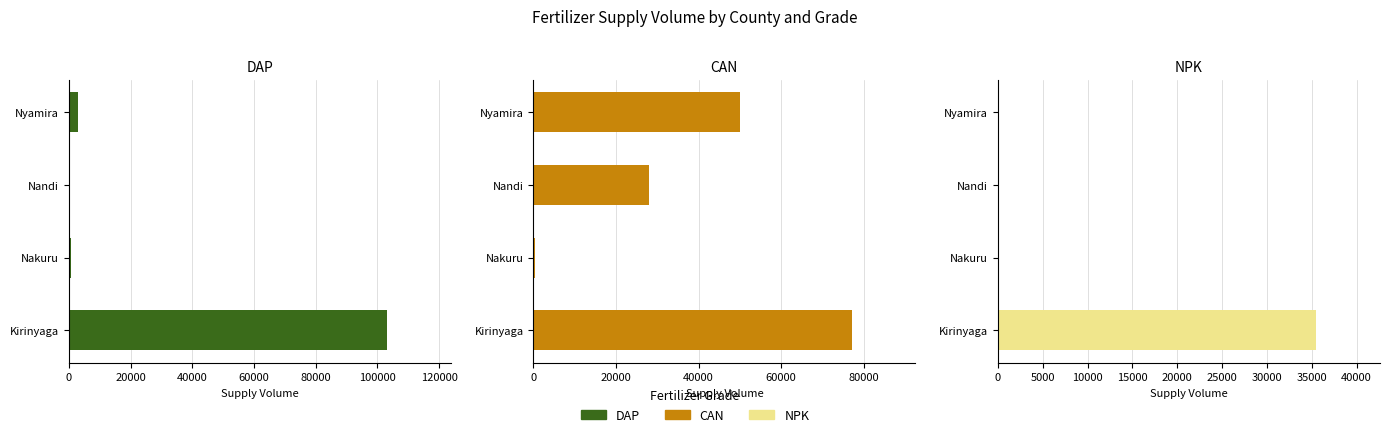

The value of DAP at Nakuru is 851. True or false?

False